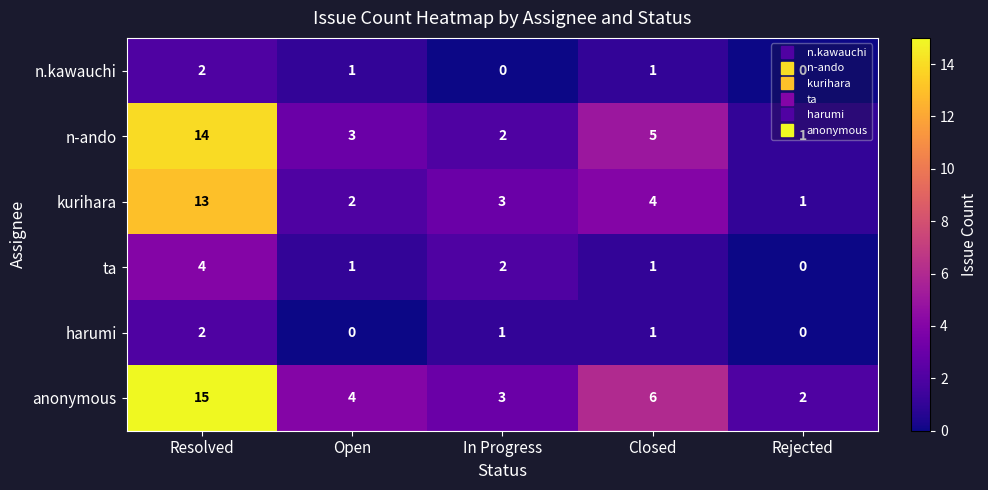

Is it true that ta equals 2 at In Progress?

True